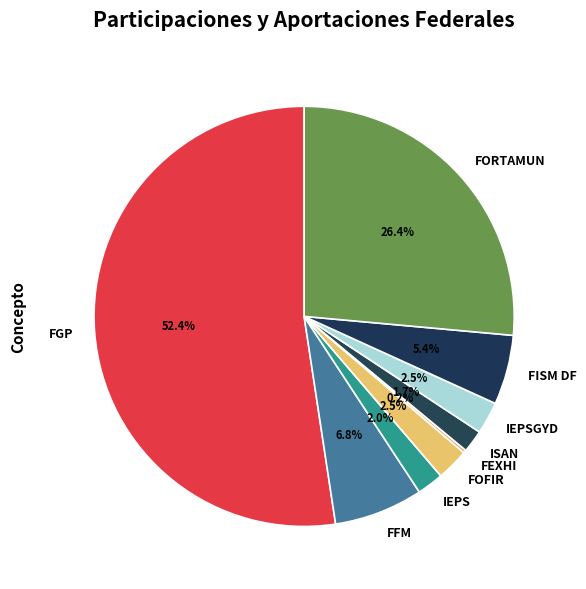

Combined, do IEPSGYD and ISAN account for over 50%?

No